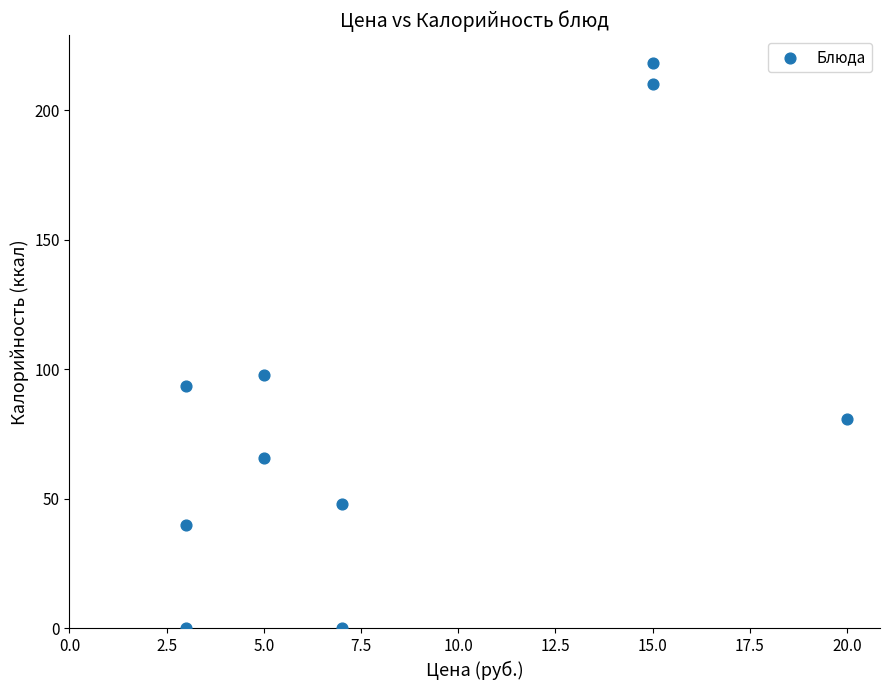

What Y value in the scatter plot is closest to 109?

97.9